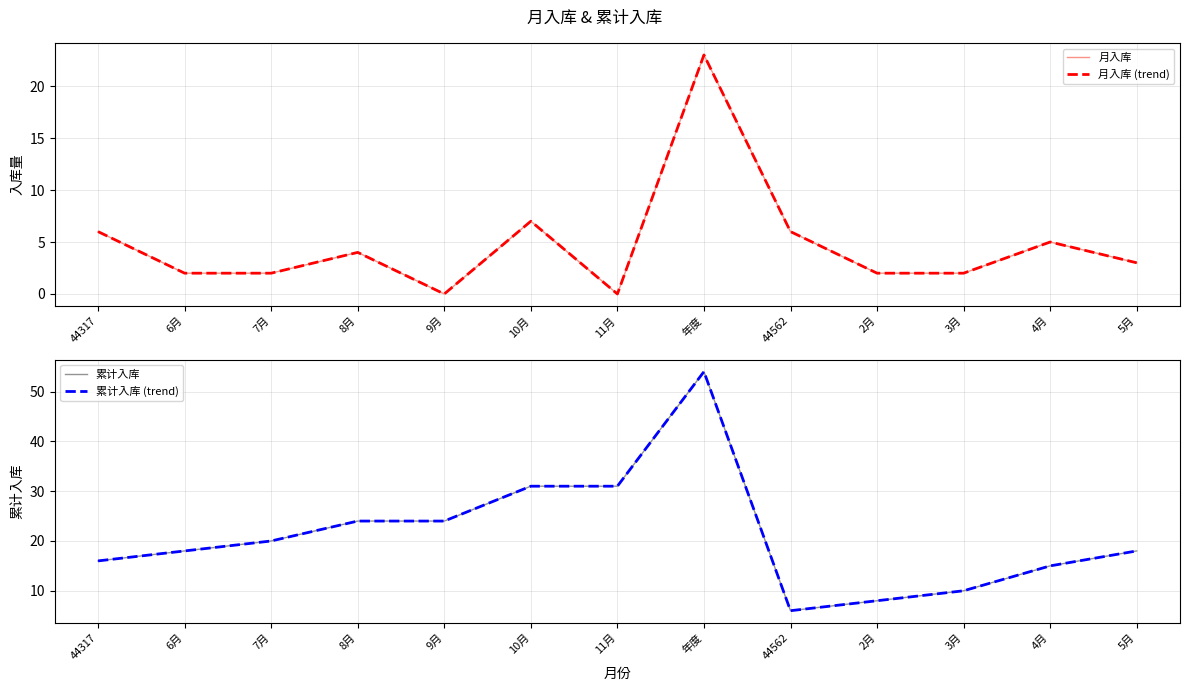

What is the lowest value of the 累计入库 (trend) series?

6